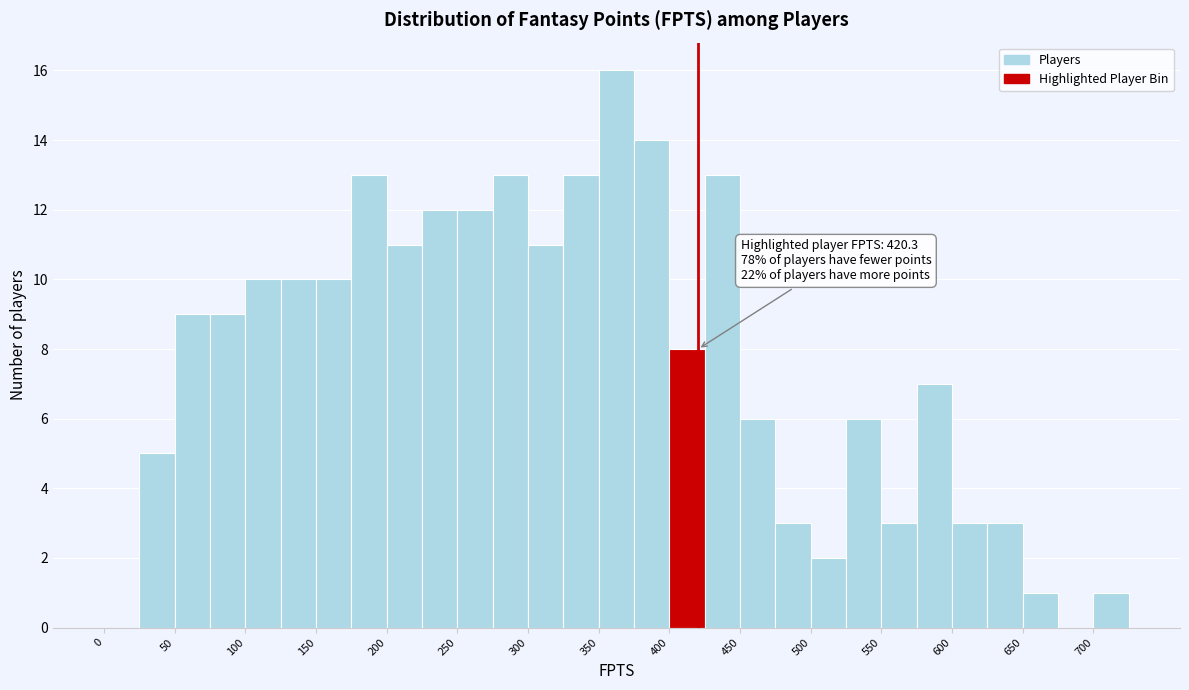

Which range on the x-axis has the tallest bar?

350 to 375